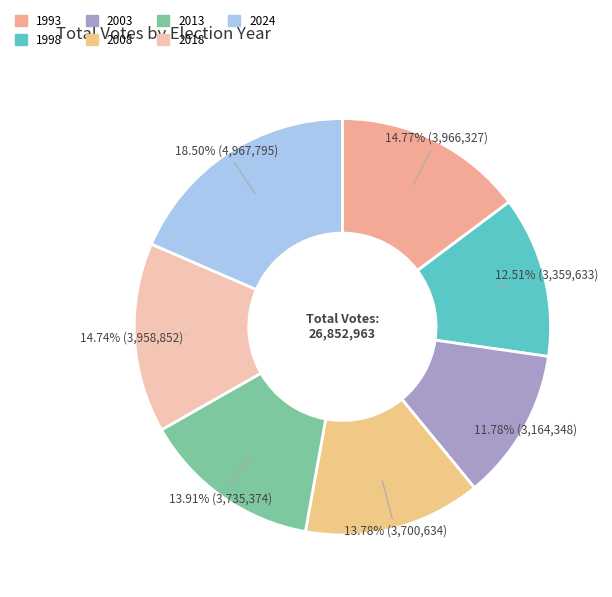

How many segments does this pie chart have?

7